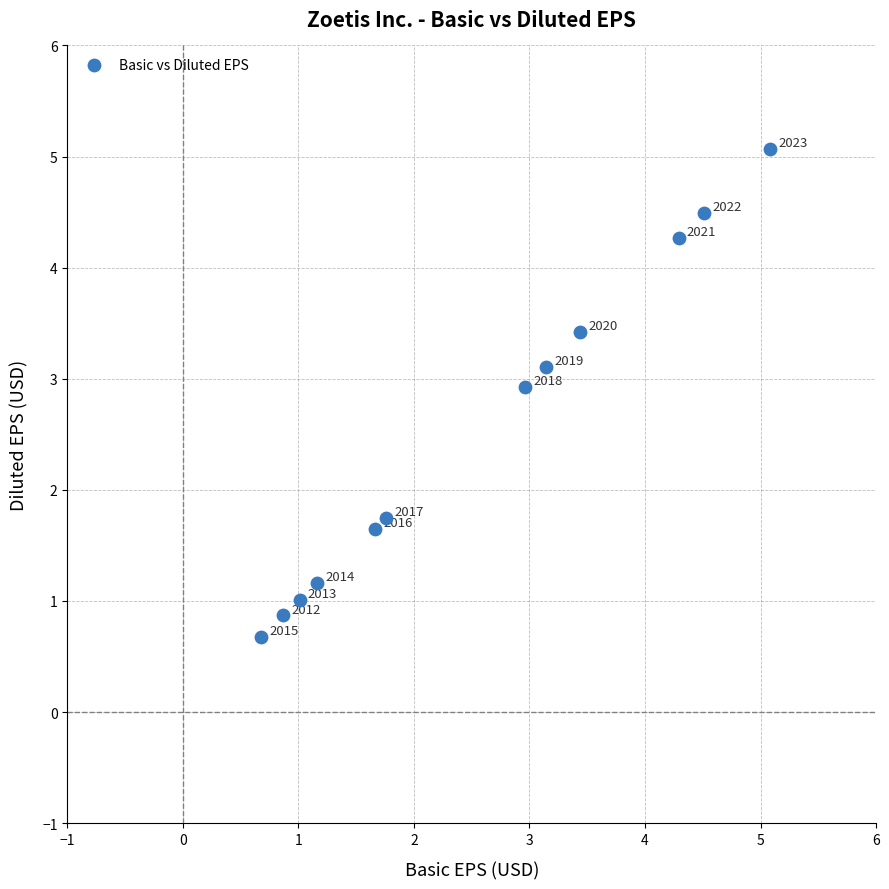

What Y value in the scatter plot is closest to 2?

1.8